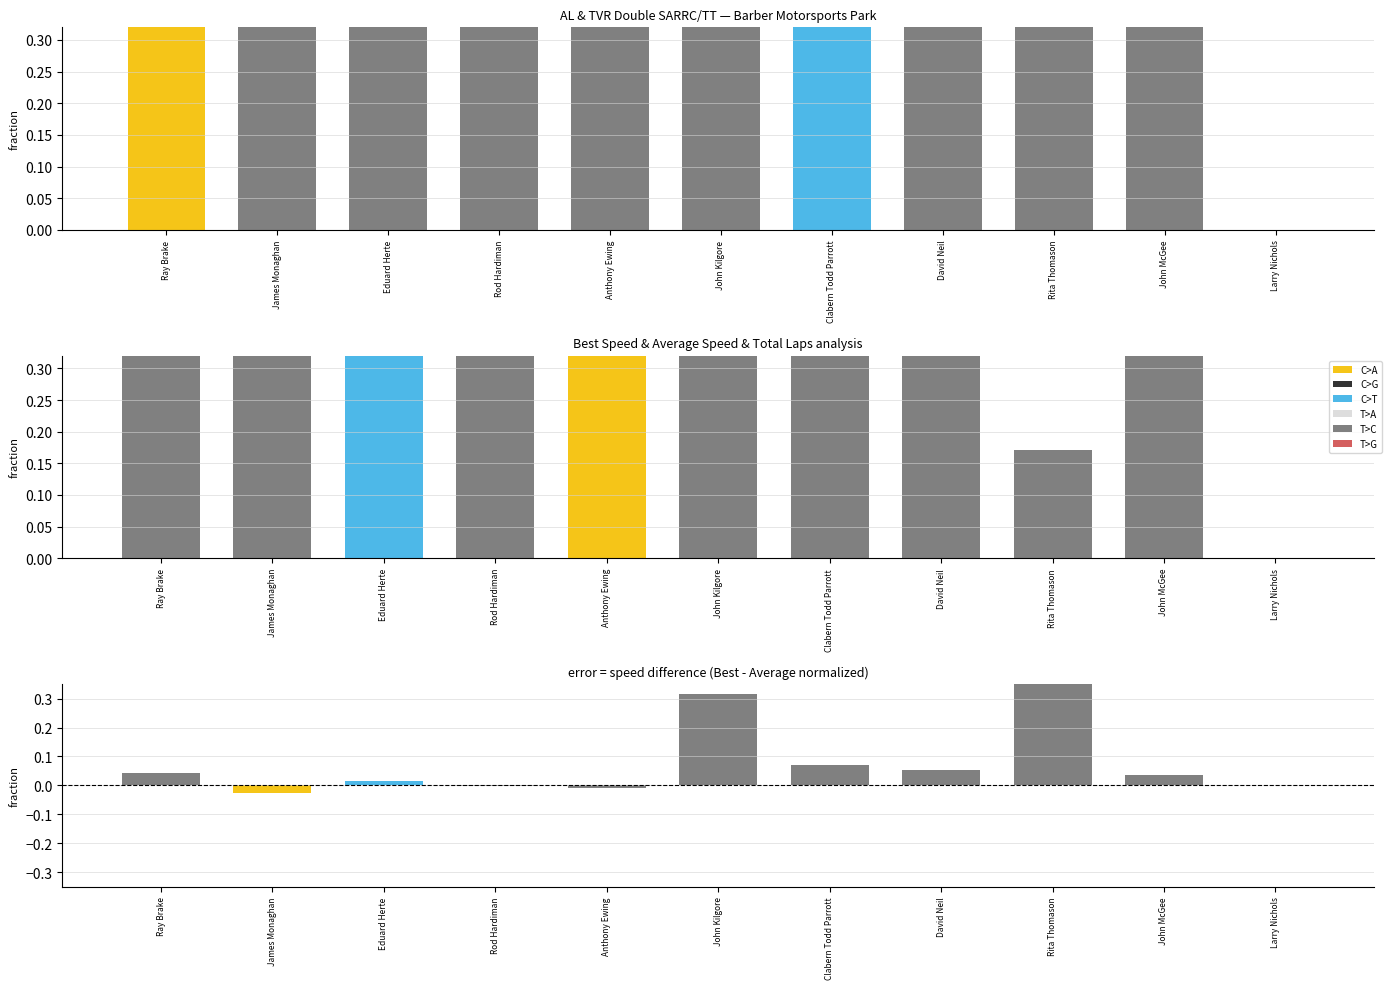

Which category has the lowest value across all series?

Larry Nichols